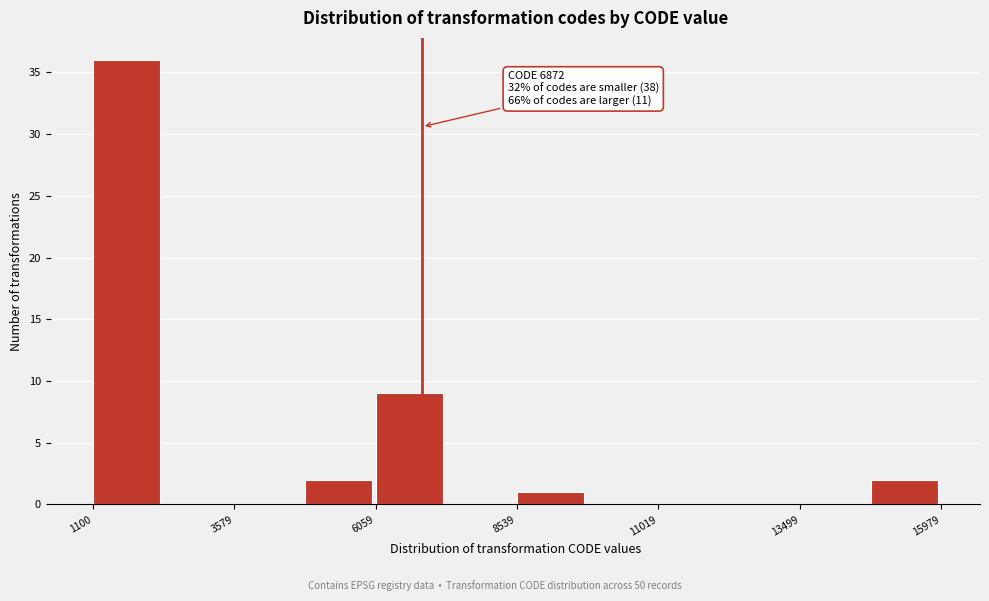

Read against the x-axis, roughly where is the centre of the tallest bar?

1500